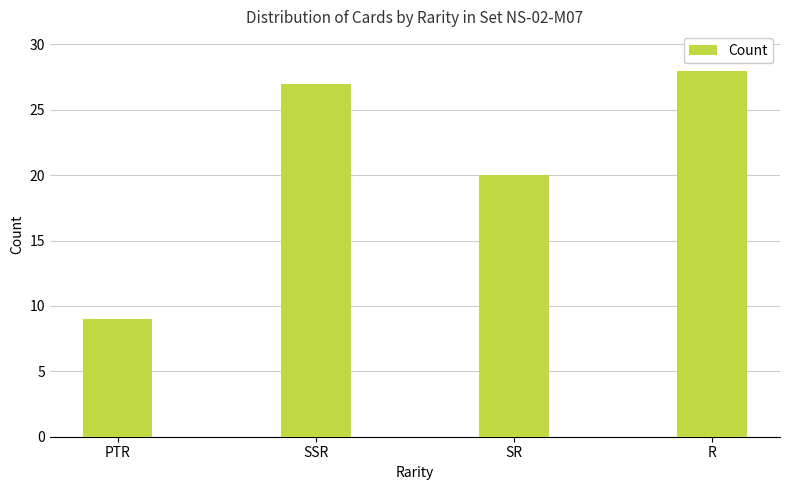

List the labels in order of value, largest first.

R, SSR, SR, PTR